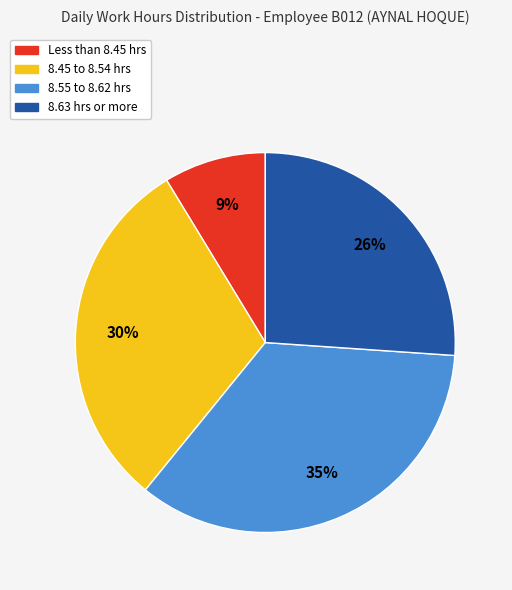

Rank the categories by value from highest to lowest.

8.55 to 8.62 hrs, 8.45 to 8.54 hrs, 8.63 hrs or more, Less than 8.45 hrs